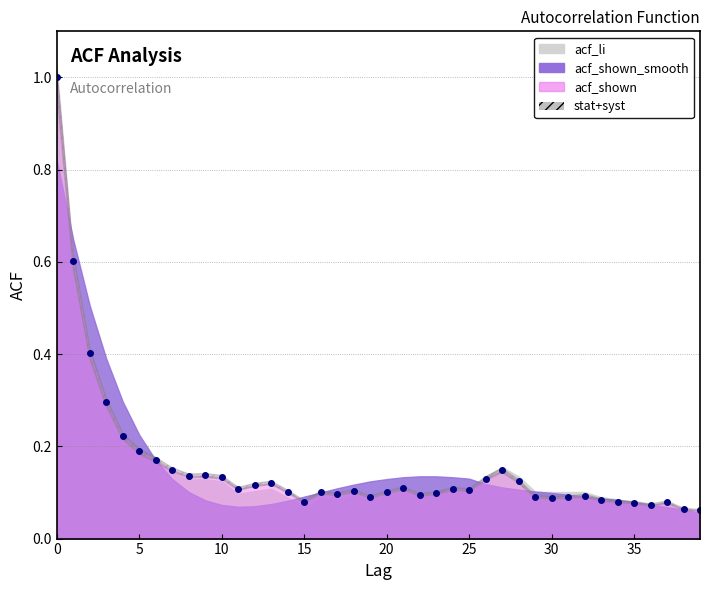

Is it true that acf_li equals 0.2 at 8?

False